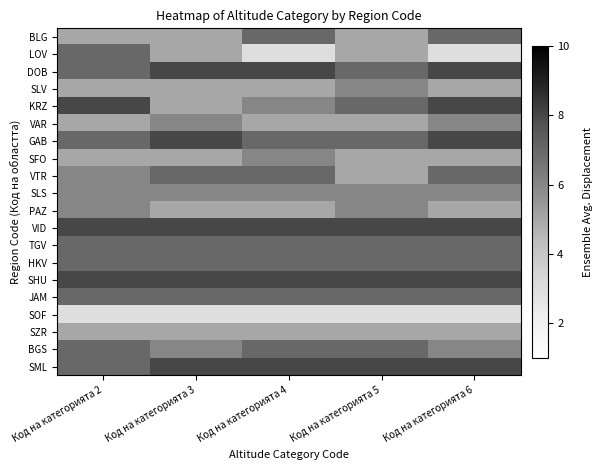

At how many categories does at least one series exceed 3?

5